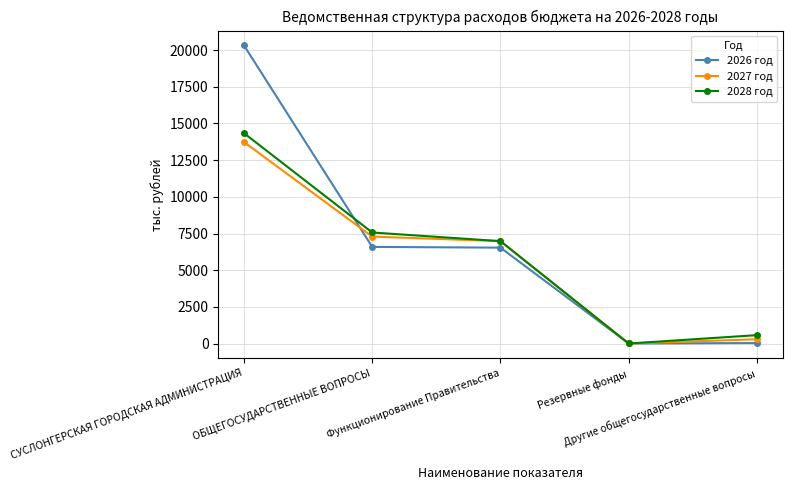

At which category does 2027 год reach its first local valley?

Резервные фонды